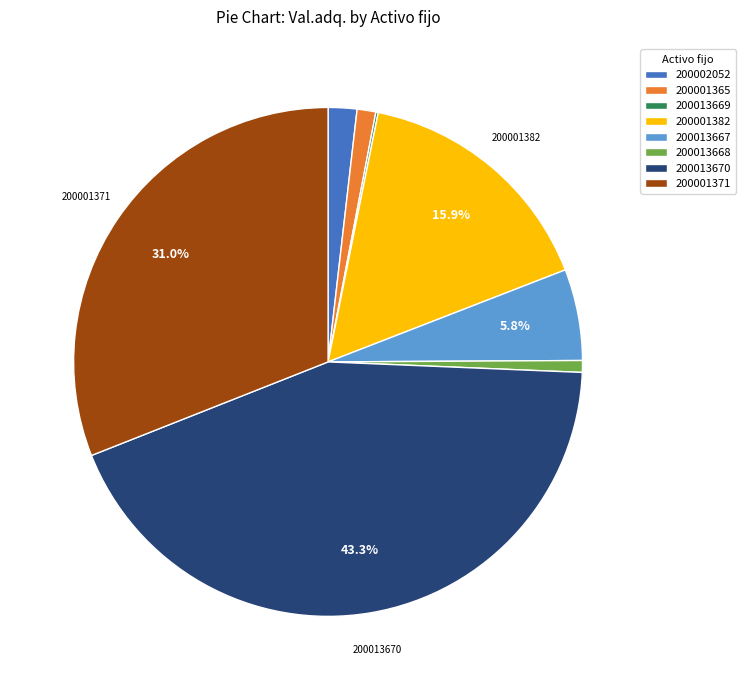

What portion of the pie excludes 200013667?

94.2%